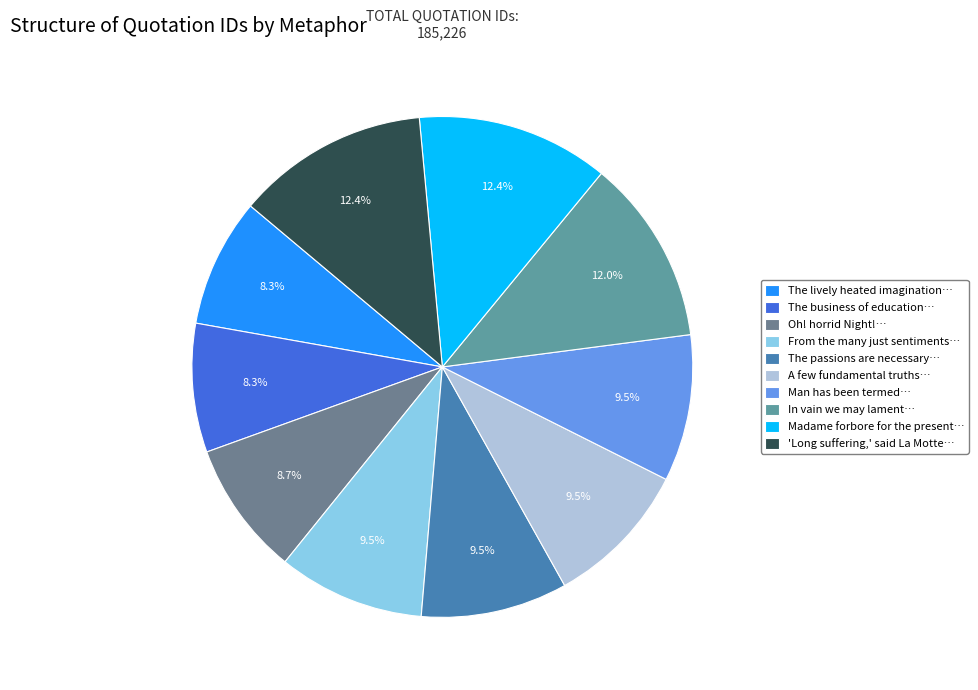

Is there a majority slice in this chart?

No